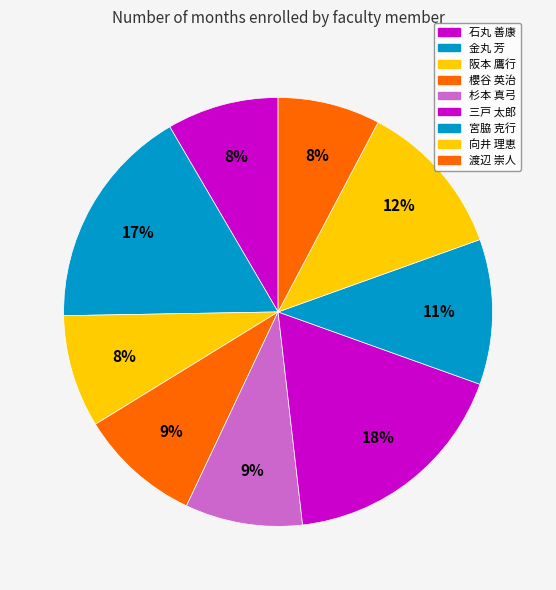

What is the largest slice in the pie chart?

三戸 太郎